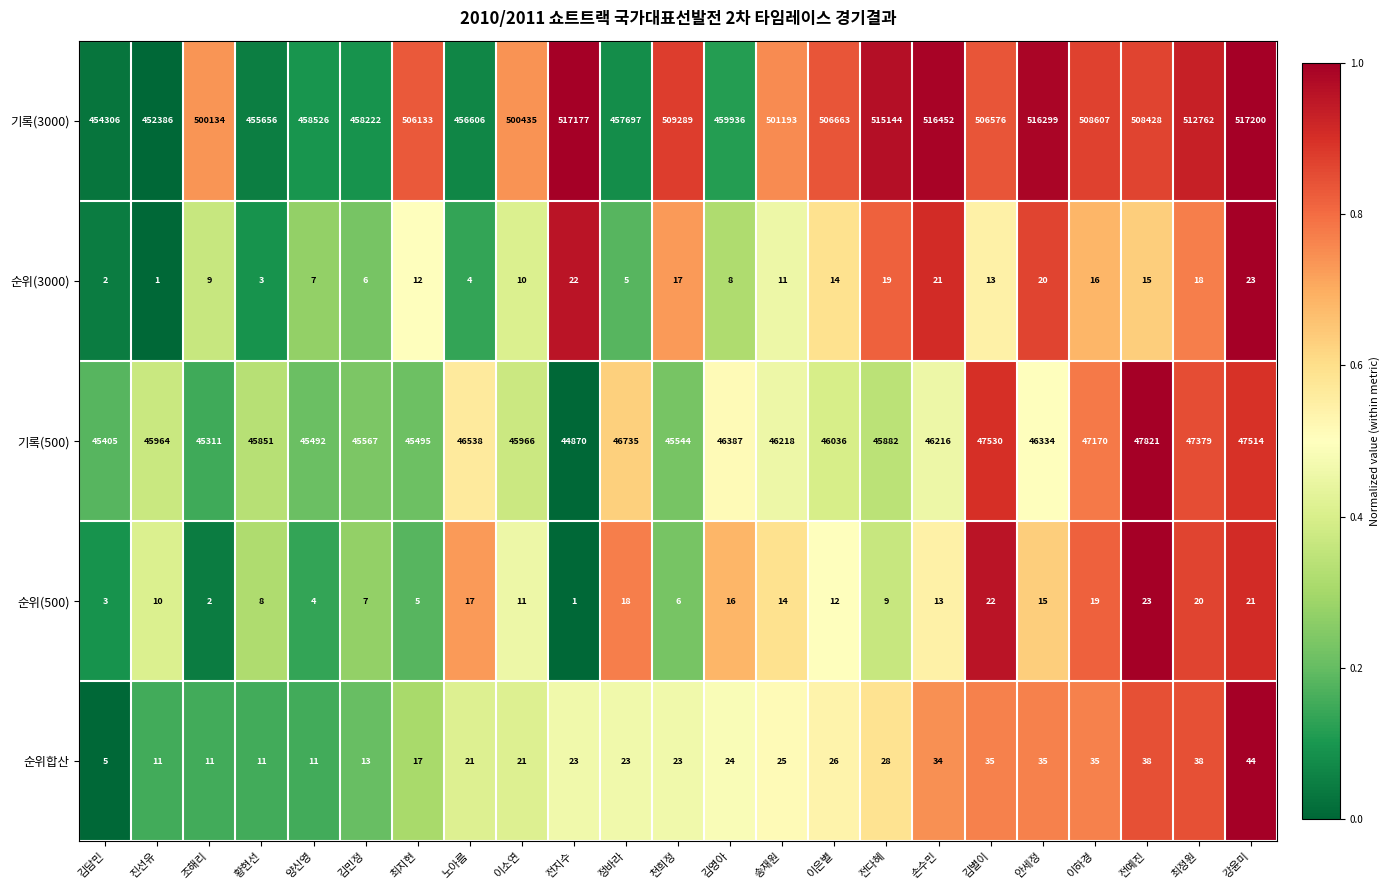

At which category is the sum across all series the highest?

강윤미